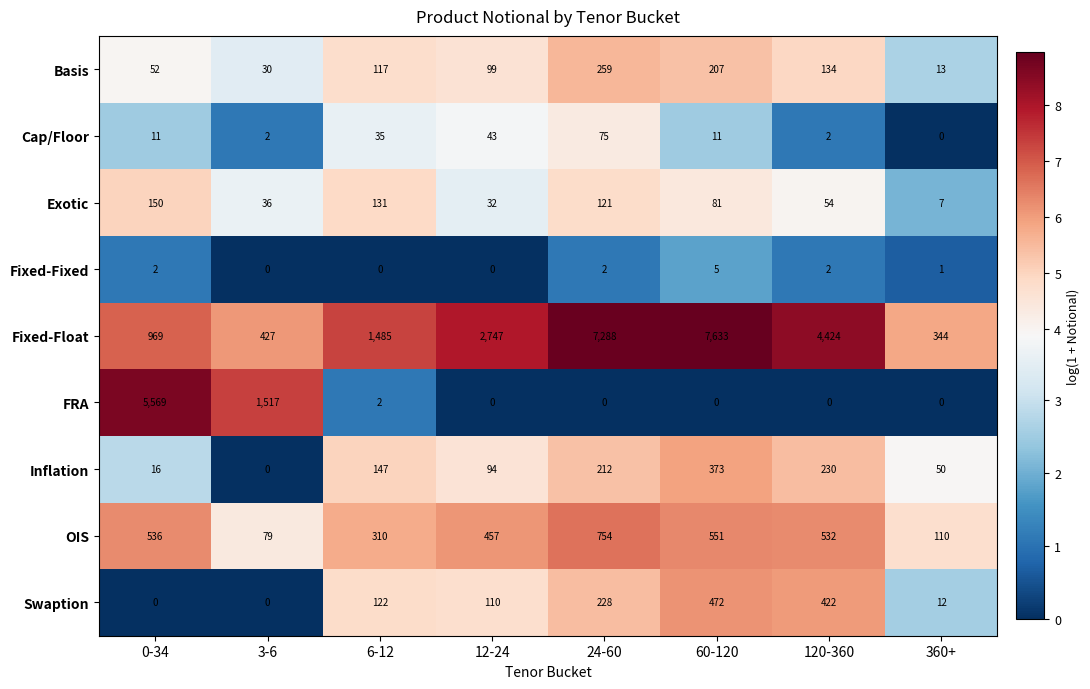

What is the difference between the maximum and second lowest values in the Inflation series?

357